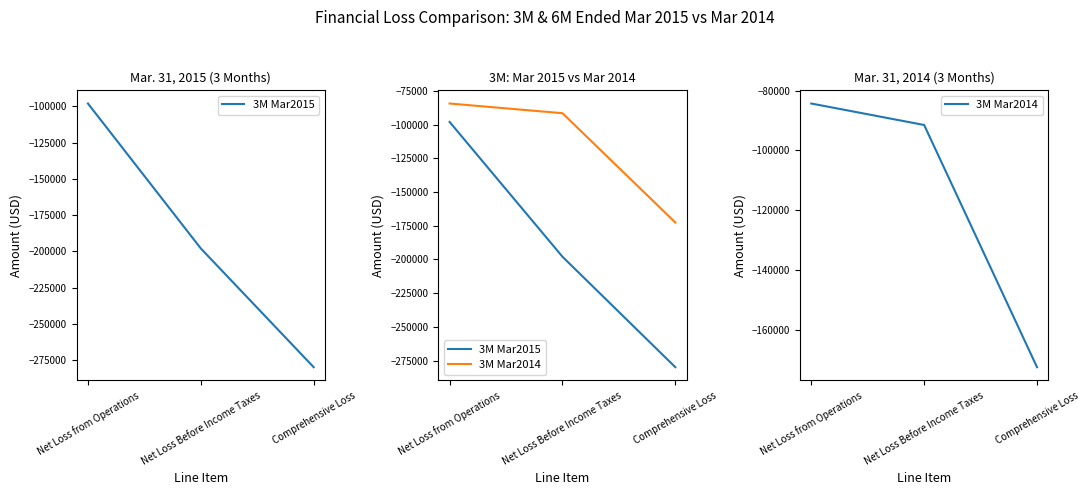

At which category is the sum across all series the highest?

Net Loss from Operations